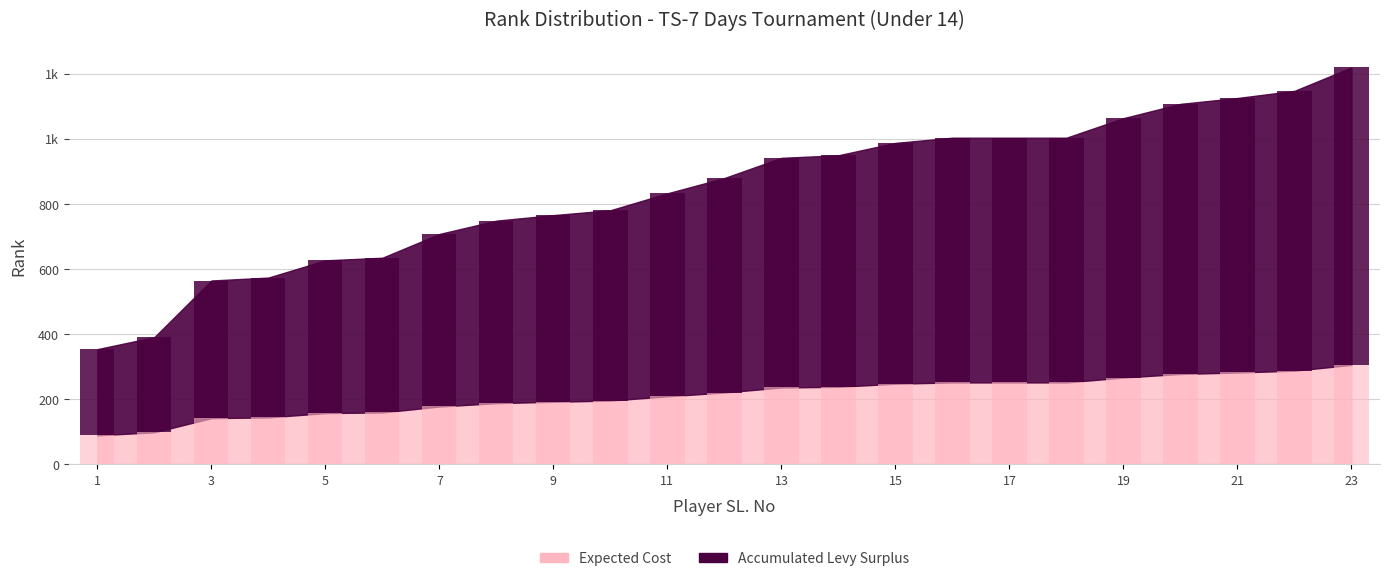

Is it true that Accumulated Levy Surplus equals 1219 at 23?

True